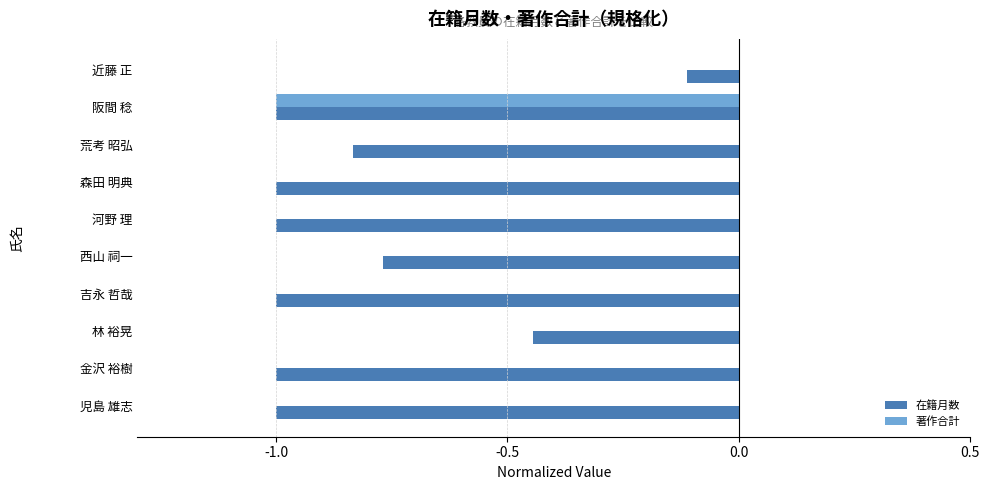

At which category is the sum across all series the highest?

近藤 正